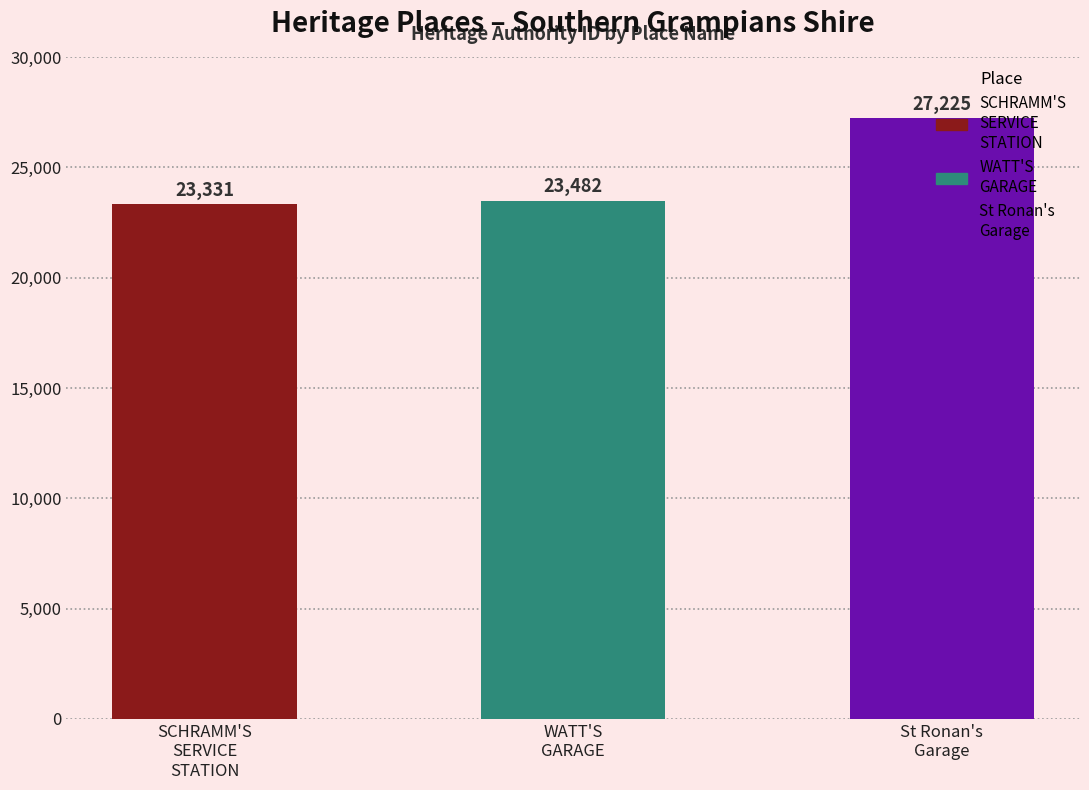

The value at WATT'S
GARAGE is 12901. True or false?

False